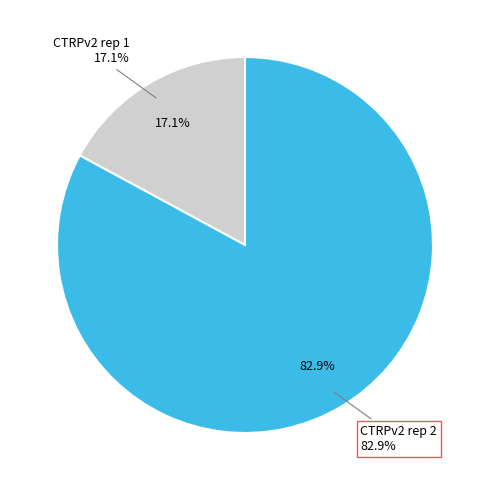

Is it true that CTRPv2 rep 1 is 17% of the pie?

True